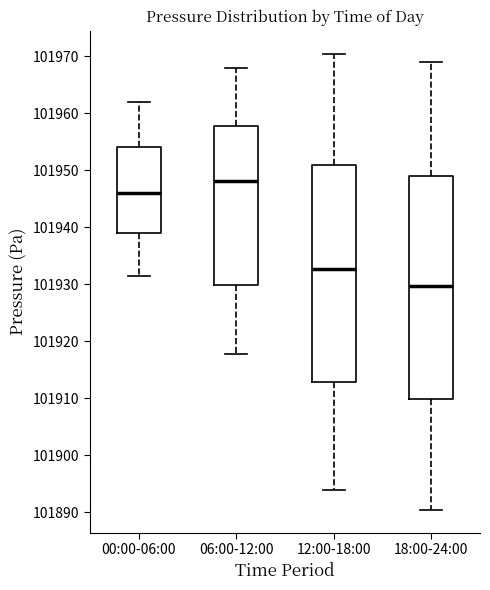

Comparing the boxes themselves (not the whiskers), which one is the tallest?

18:00-24:00